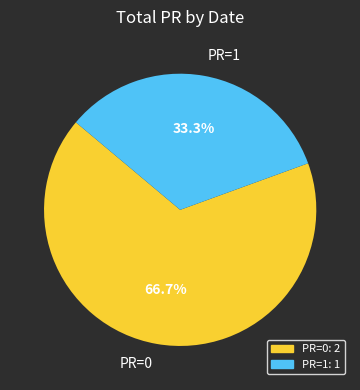

Which slice represents more than half of the pie?

PR=0